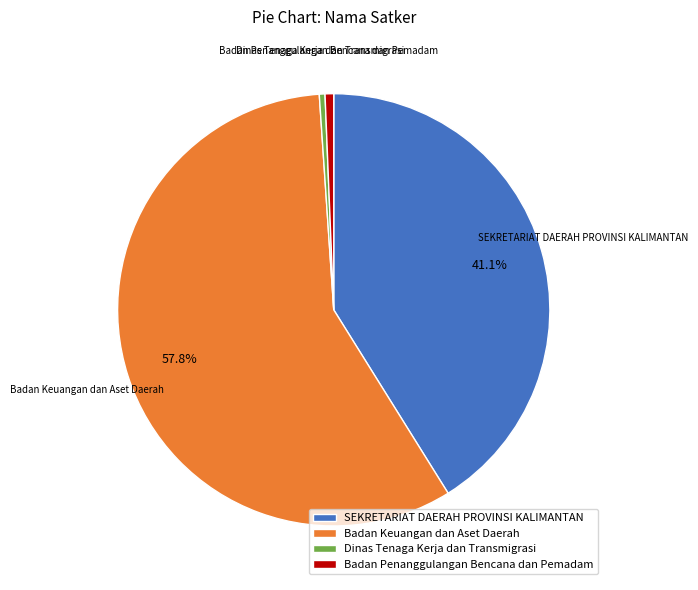

Between SEKRETARIAT DAERAH PROVINSI KALIMANTAN and Dinas Tenaga Kerja dan Transmigrasi, which is larger?

SEKRETARIAT DAERAH PROVINSI KALIMANTAN